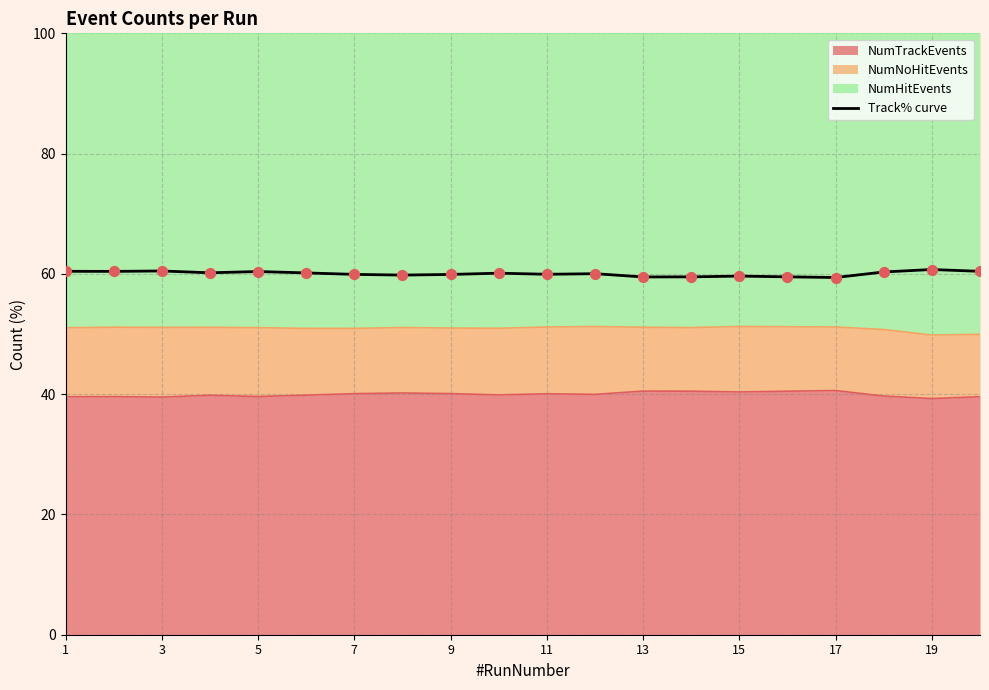

What is the change in value from 13 to 14?

+0.1